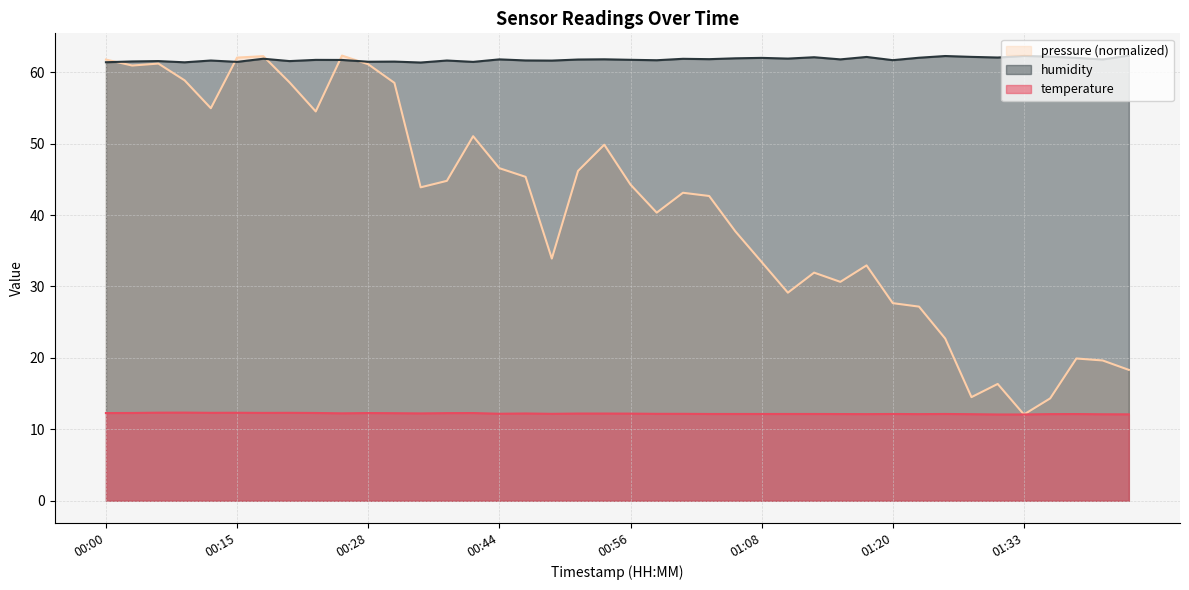

True or false: humidity has more than 0 interior local peaks.

True